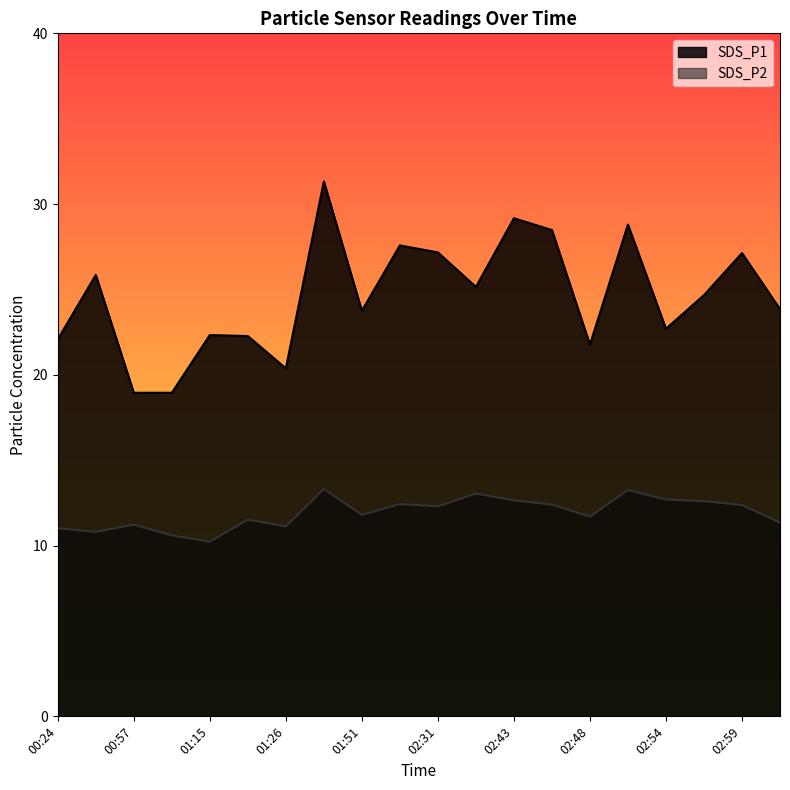

True or false: SDS_P1 and SDS_P2 intersect in this chart.

False